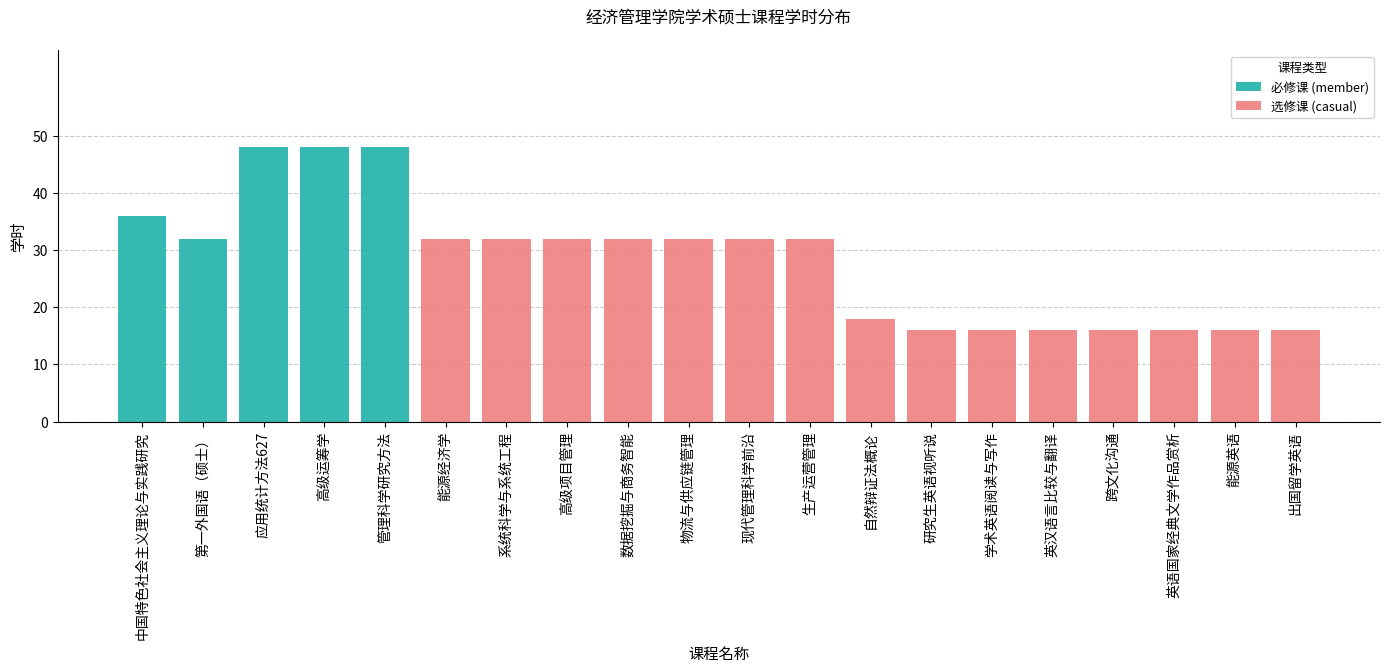

The value of 必修课 (member) at 数据挖掘与商务智能 is 0. True or false?

True